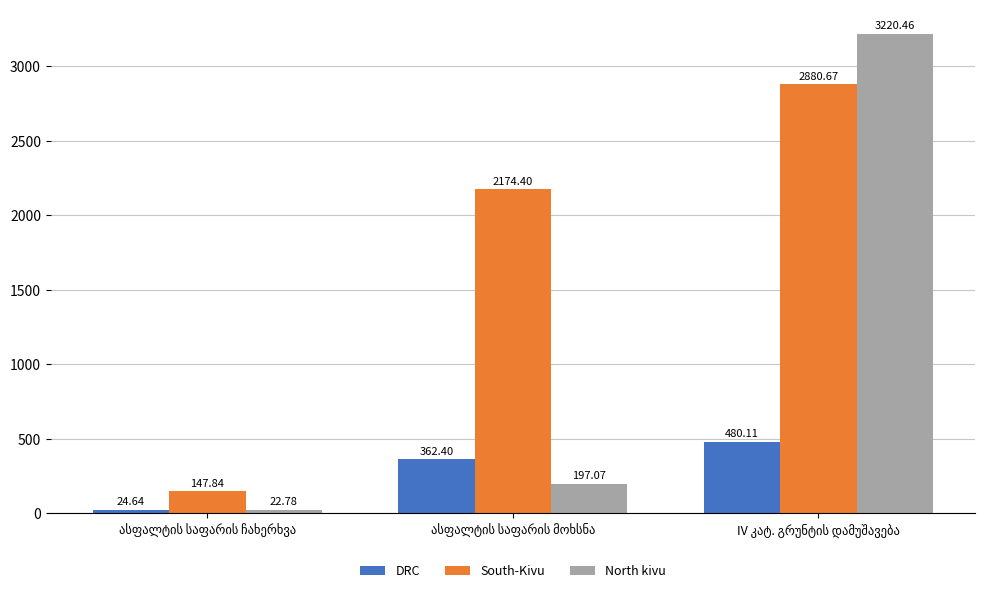

How many groups of bars are there?

3